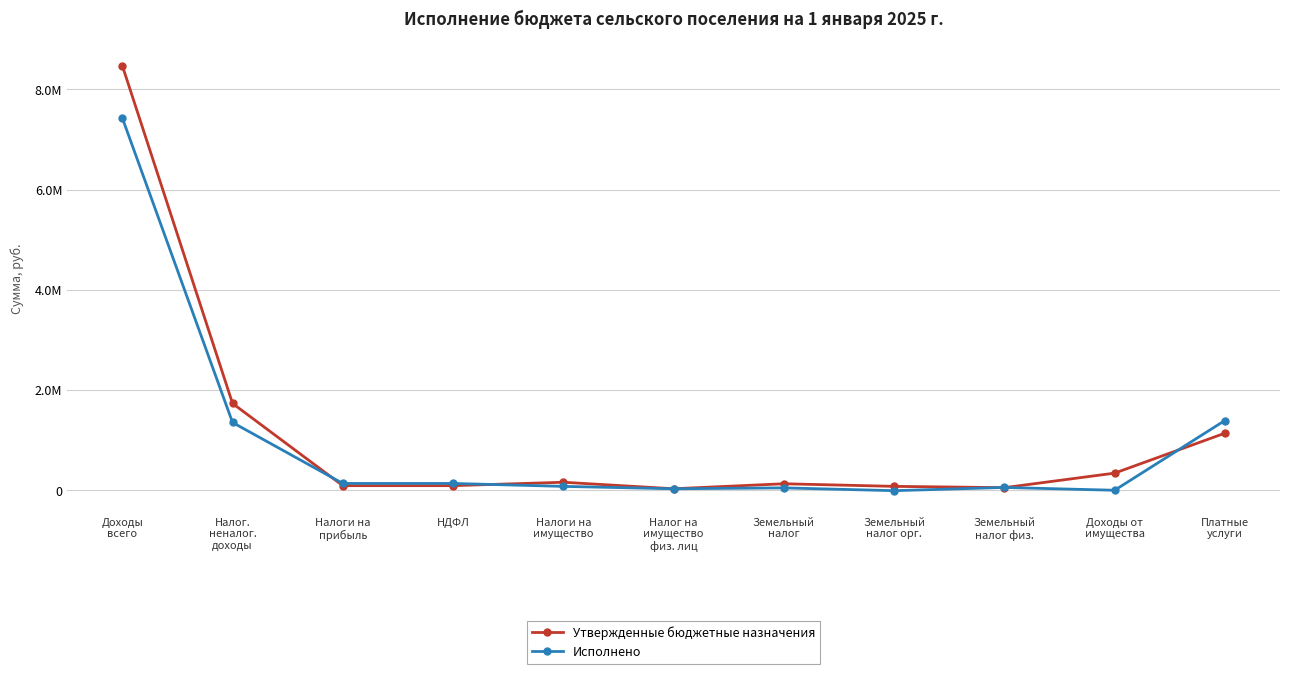

True or false: Исполнено and Утвержденные бюджетные назначения intersect in this chart.

True